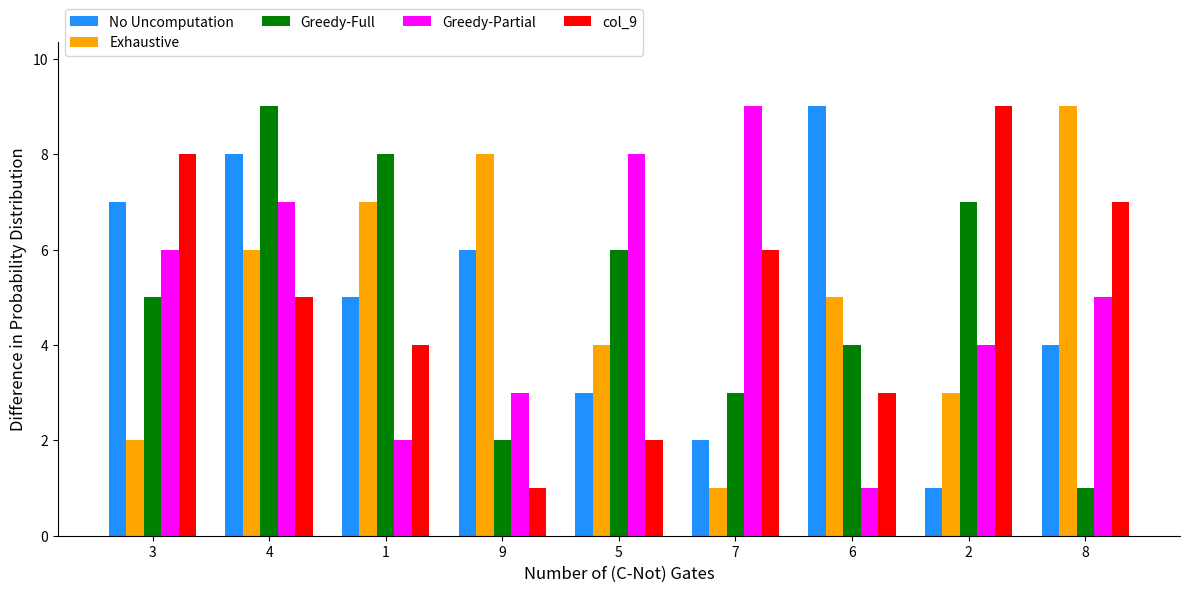

Reading right to left, transcribe all the data shown in this chart.

No Uncomputation: 8=4	2=1	6=9	7=2	5=3	9=6	1=5	4=8	3=7
Exhaustive: 8=9	2=3	6=5	7=1	5=4	9=8	1=7	4=6	3=2
Greedy-Full: 8=1	2=7	6=4	7=3	5=6	9=2	1=8	4=9	3=5
Greedy-Partial: 8=5	2=4	6=1	7=9	5=8	9=3	1=2	4=7	3=6
col_9: 8=7	2=9	6=3	7=6	5=2	9=1	1=4	4=5	3=8